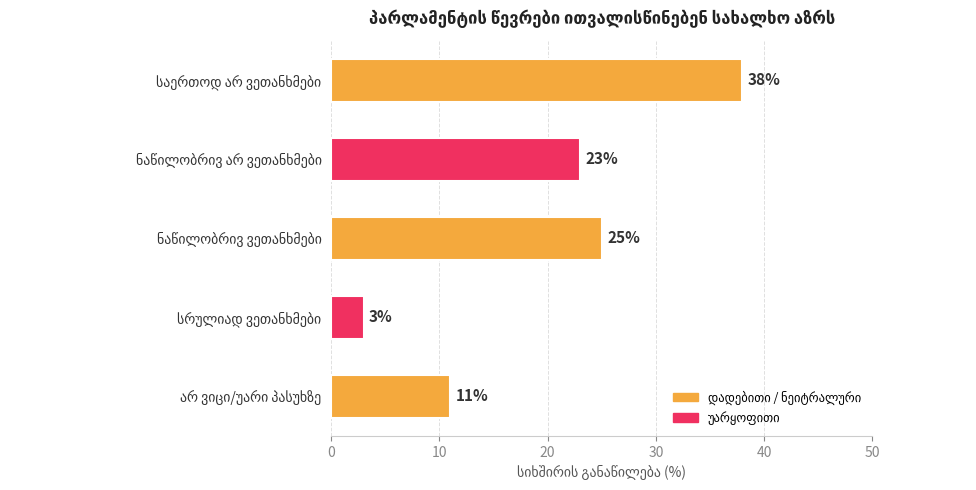

What is the maximum value shown in the chart?

38